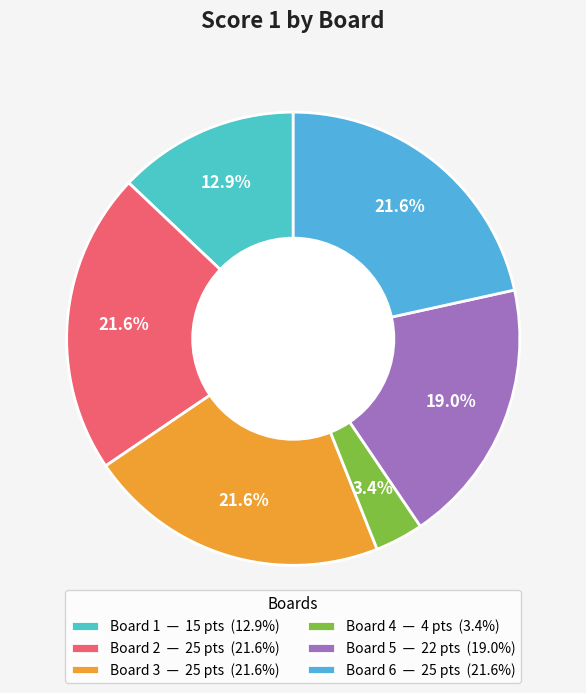

To the nearest percent, what portion does Board 6 represent?

22%